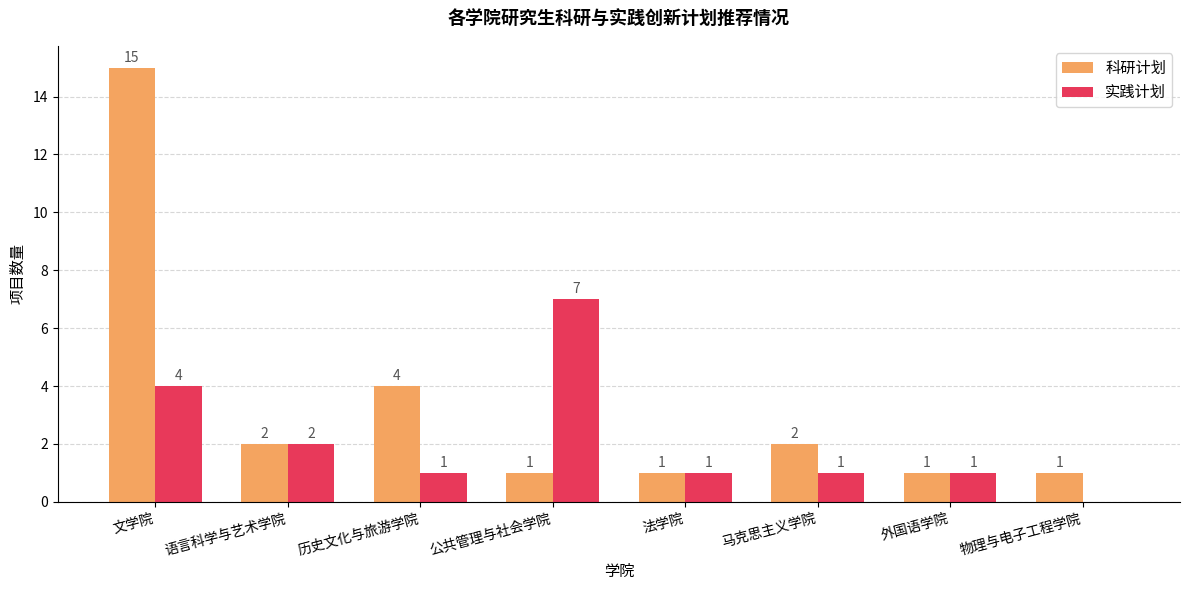

Are the bars grouped side by side (vs. stacked)?

Yes